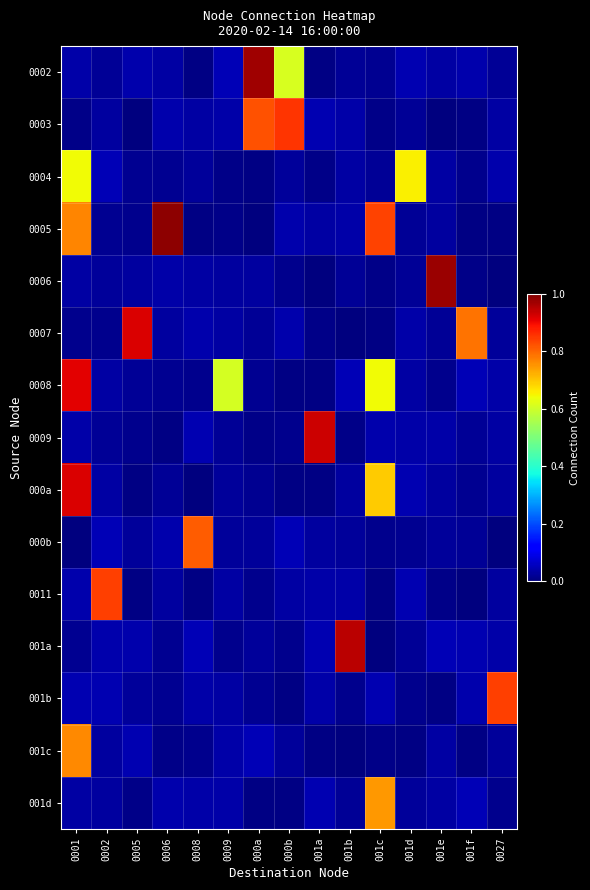

Which series has the widest spread of values?

0005